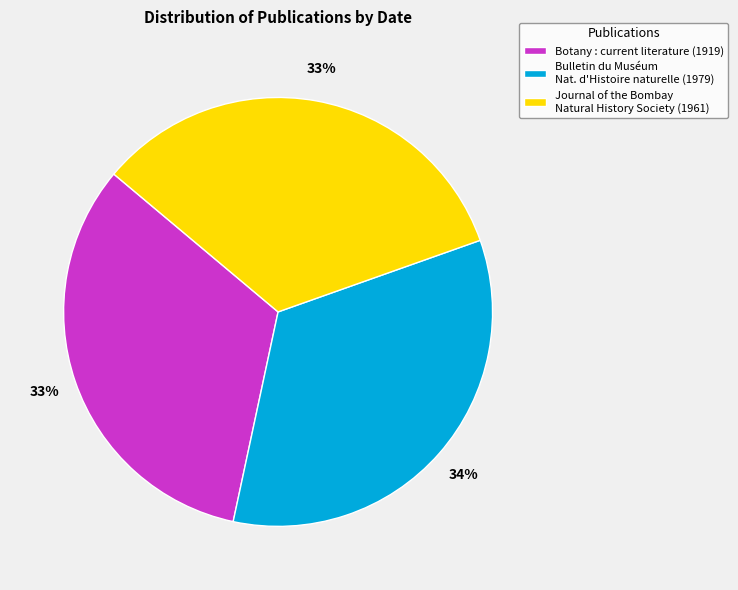

To the nearest percent, what is the difference between the largest and smallest slice percentages?

1%